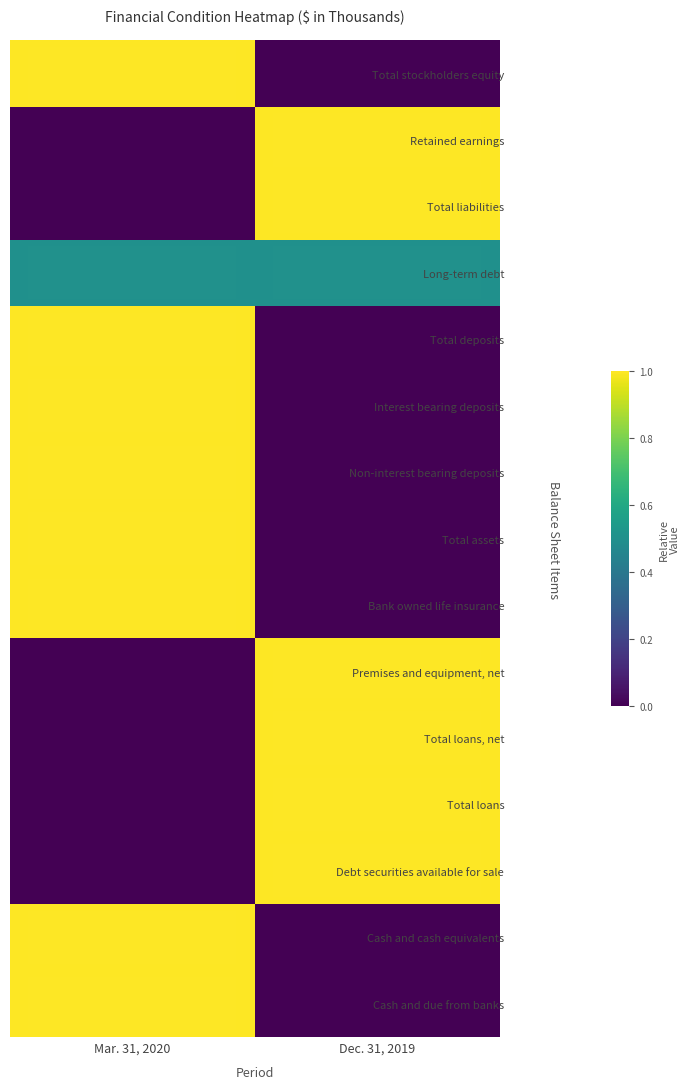

Between Dec. 31, 2019 and Mar. 31, 2020, which is larger?

Mar. 31, 2020